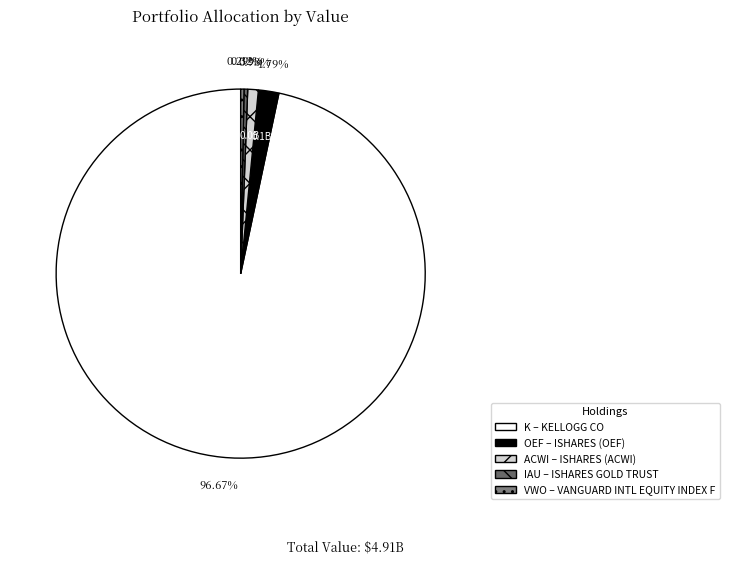

Which category has the biggest portion of the pie?

KELLOGG CO